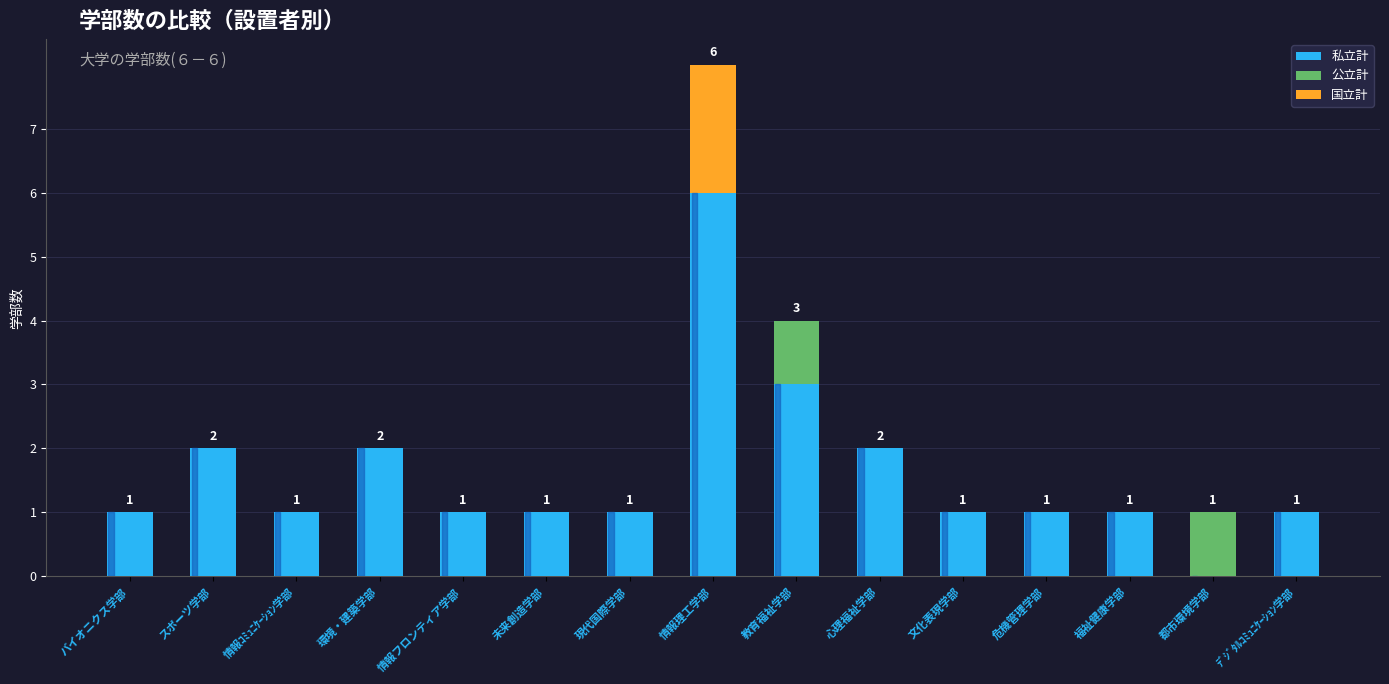

Which category has the highest value in the 私立計 series?

情報理工学部